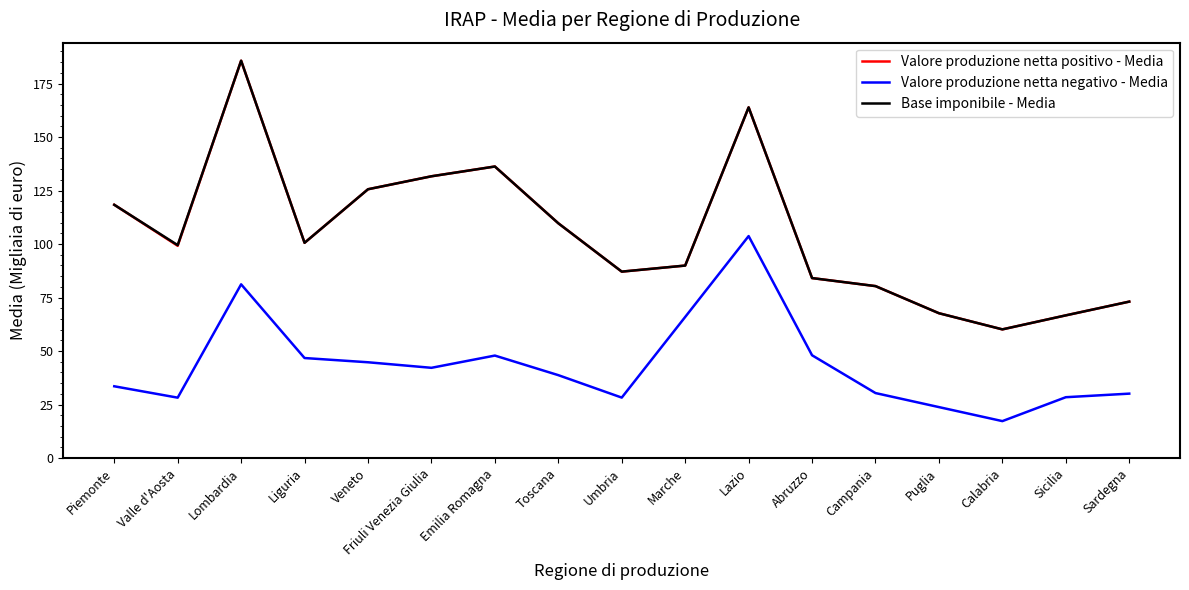

What is the maximum value shown in the chart?

185.7